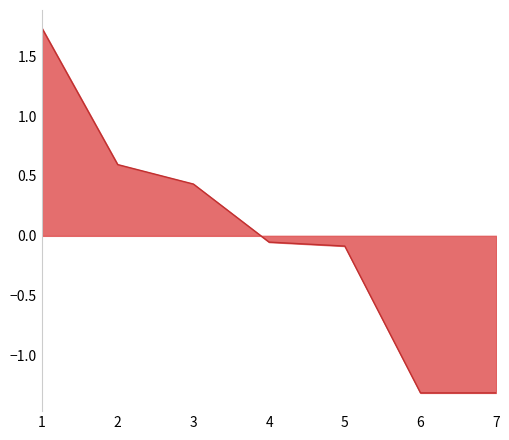

Reading left to right, transcribe all the data shown in this chart.

1=1.7	2=0.6	3=0.4	4=-0.1	5=-0.1	6=-1.3	7=-1.3